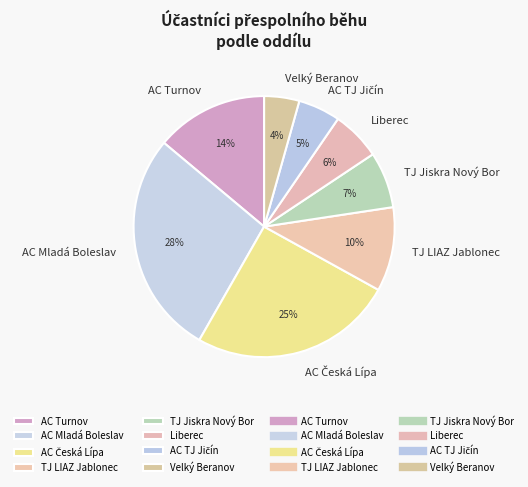

Is it true that Liberec is 6% of the pie?

True